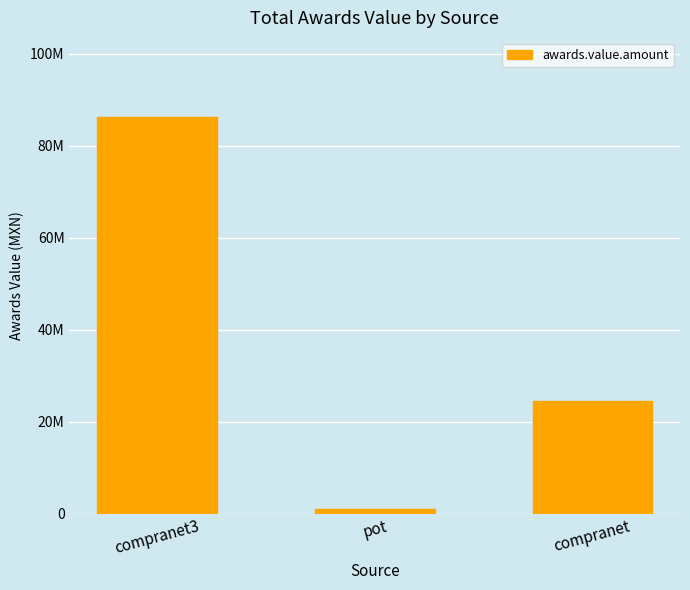

What is the maximum value shown in the chart?

86241673.6